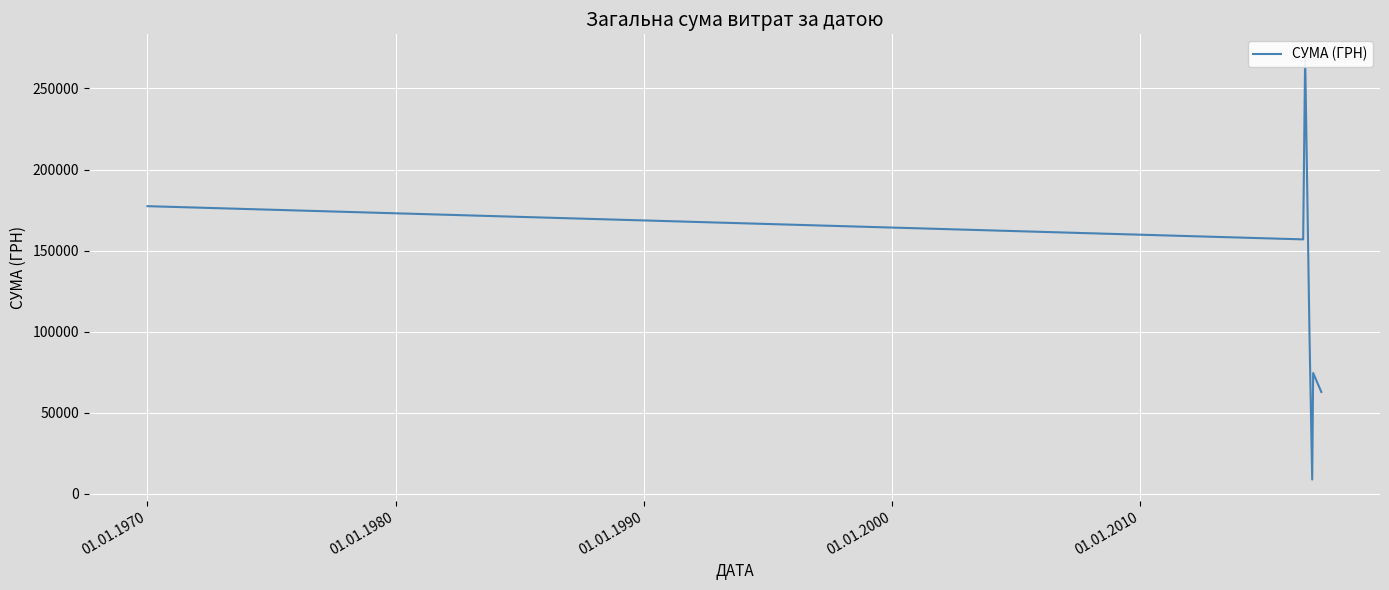

How many lines are shown in the chart?

1